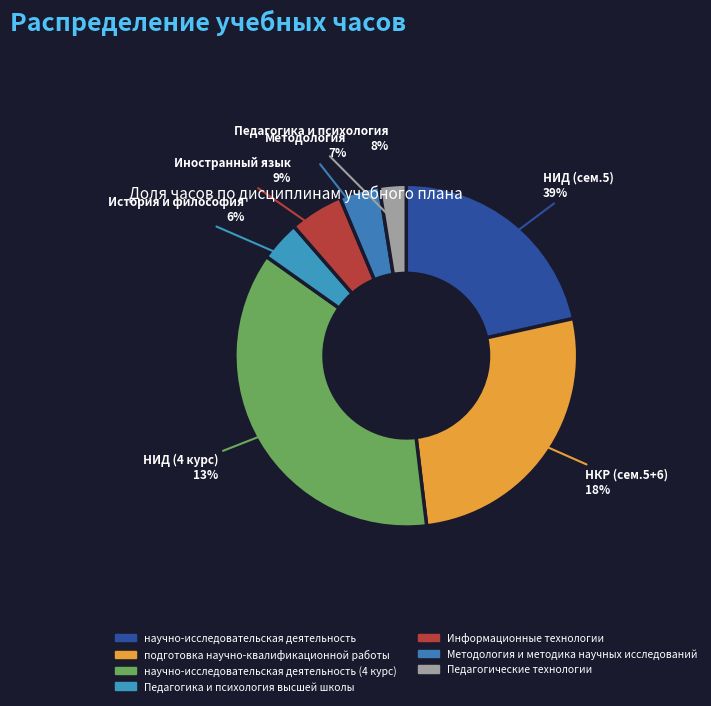

Which category has the biggest portion of the pie?

научно-исследовательская деятельность (4 курс)